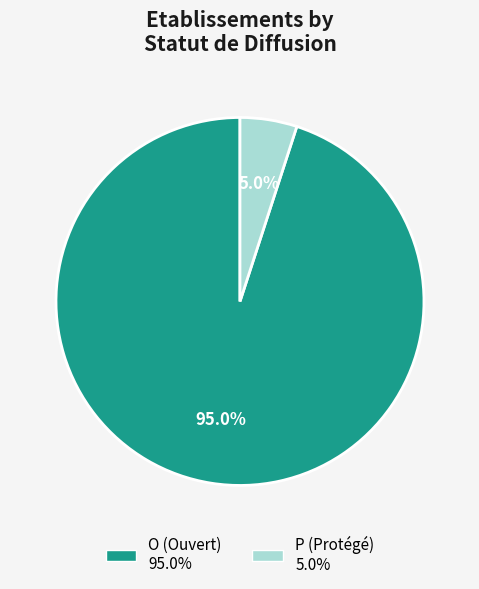

Which slice is the largest?

O